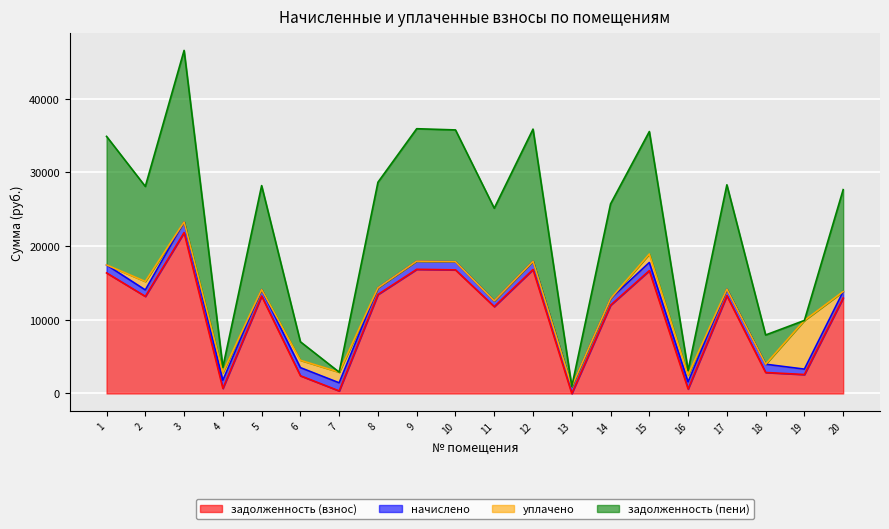

Between 15 and 10, which is larger?

10